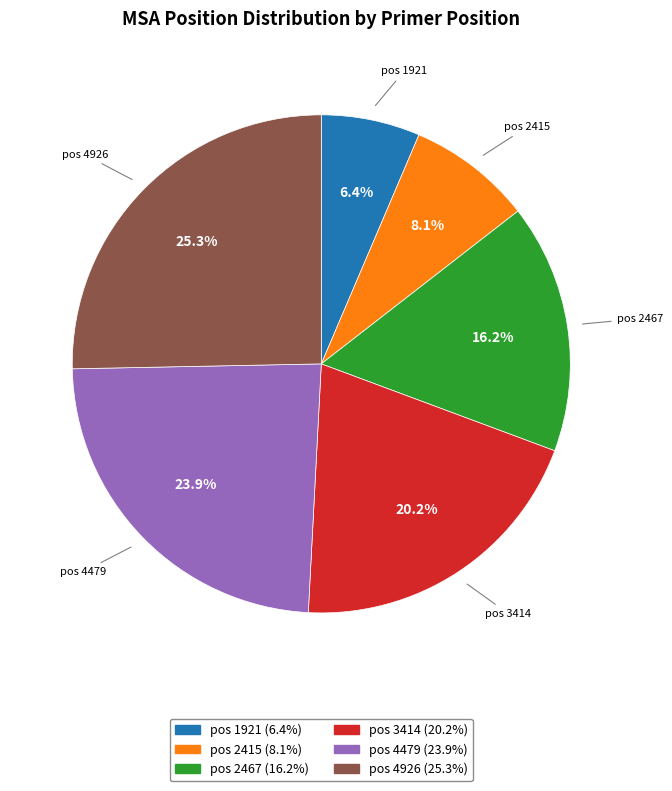

Is there a majority slice in this chart?

No